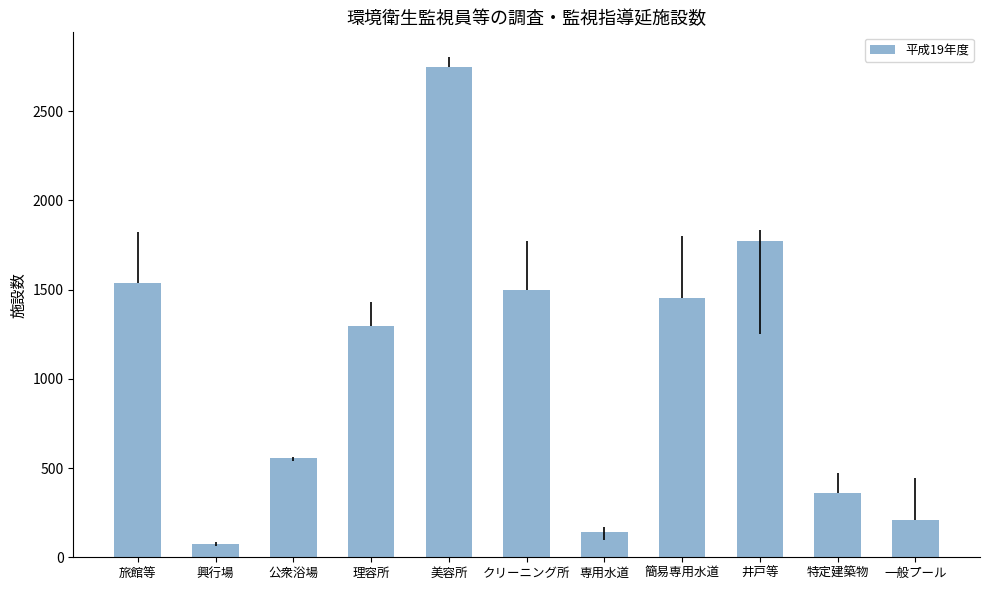

What is the difference between the maximum and minimum values?

2677